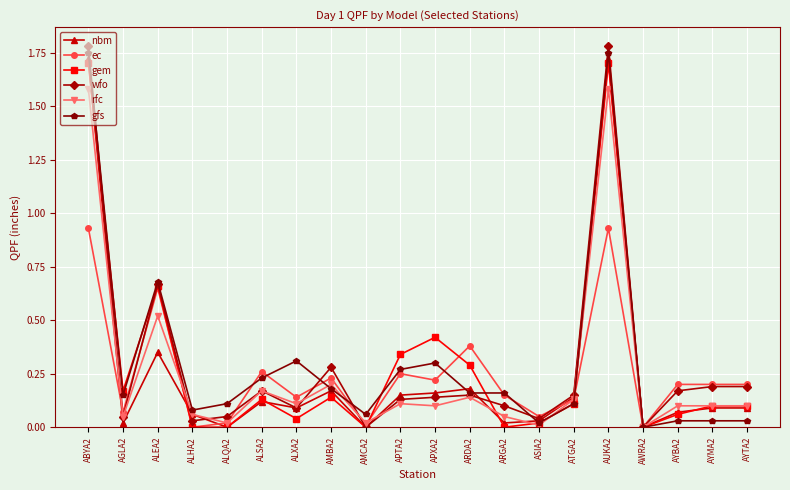

True or false: rfc and wfo cross at least once.

True